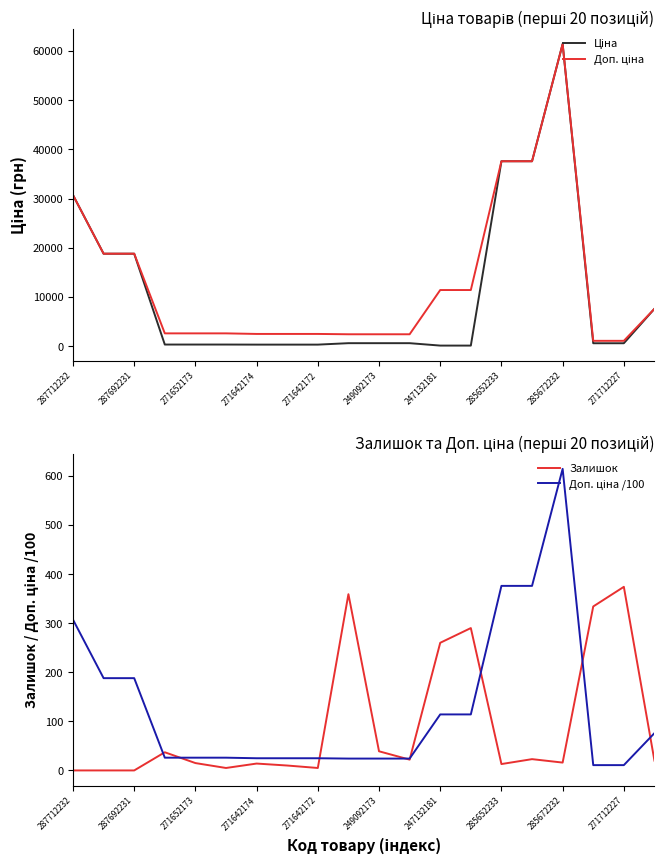

Between 11 and 13, which is larger?

11